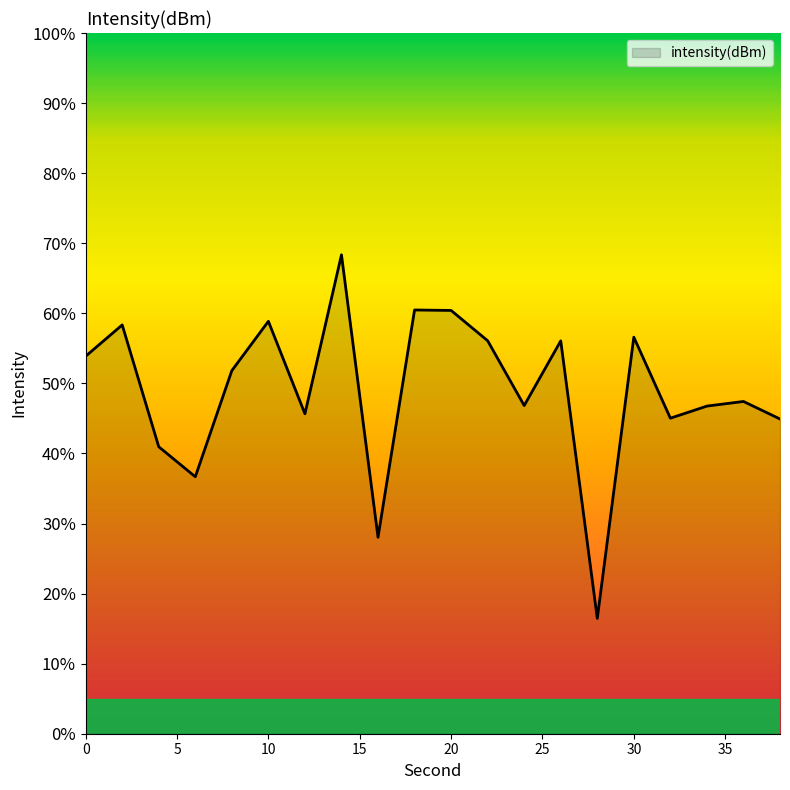

What is the difference between the maximum and minimum values?

51.9